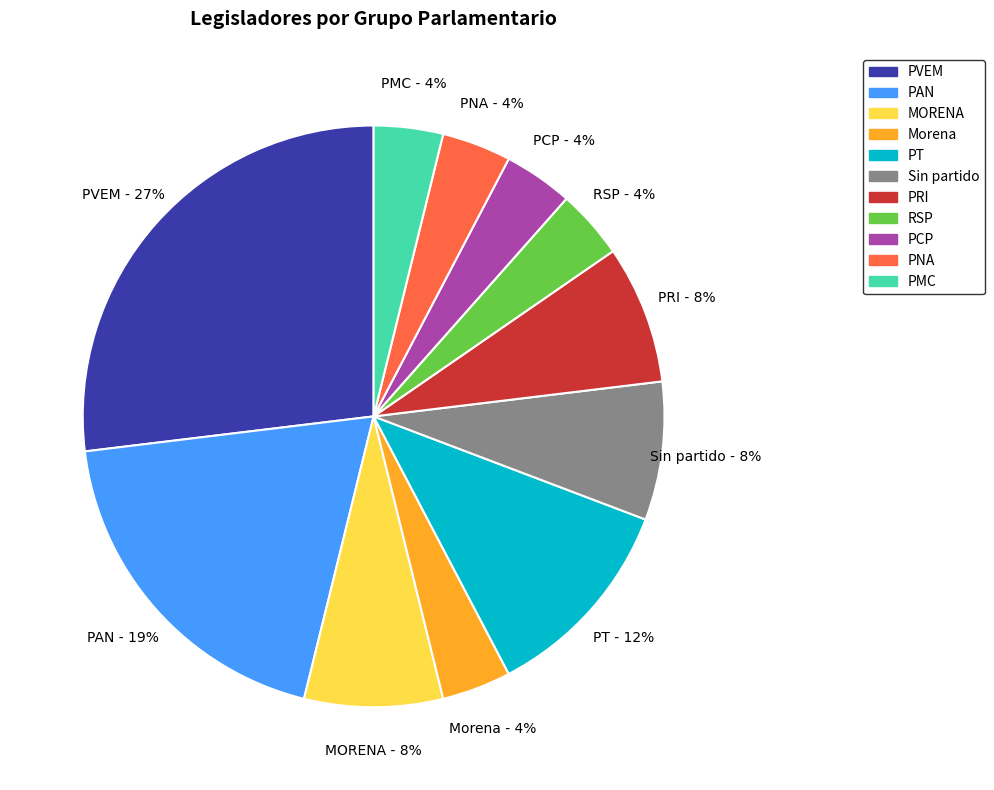

How many slices are in this pie chart?

11